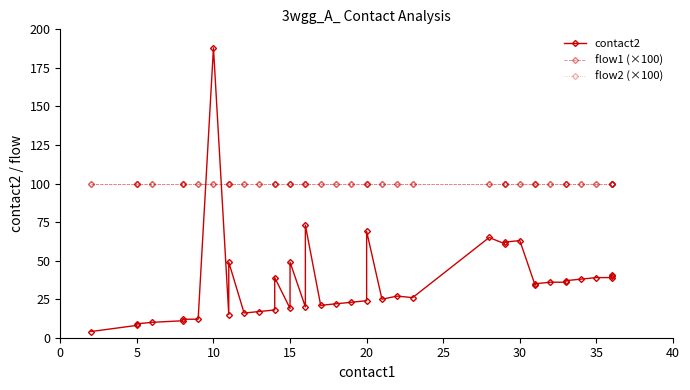

After their last crossing, which series has the higher values: contact2 or flow2 (×100)?

flow2 (×100)